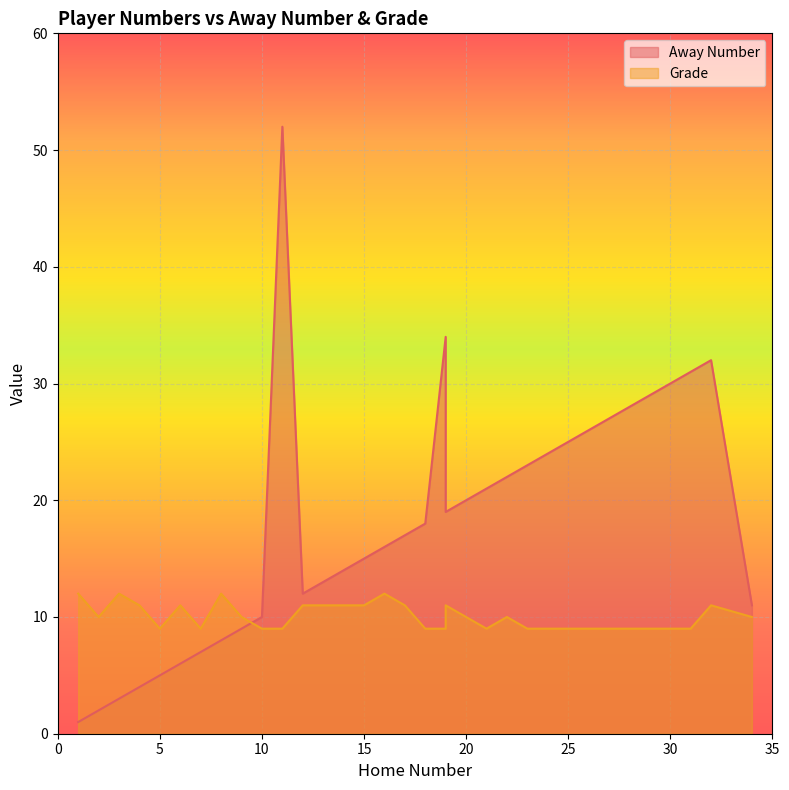

What is the total value across all series at 23?

32